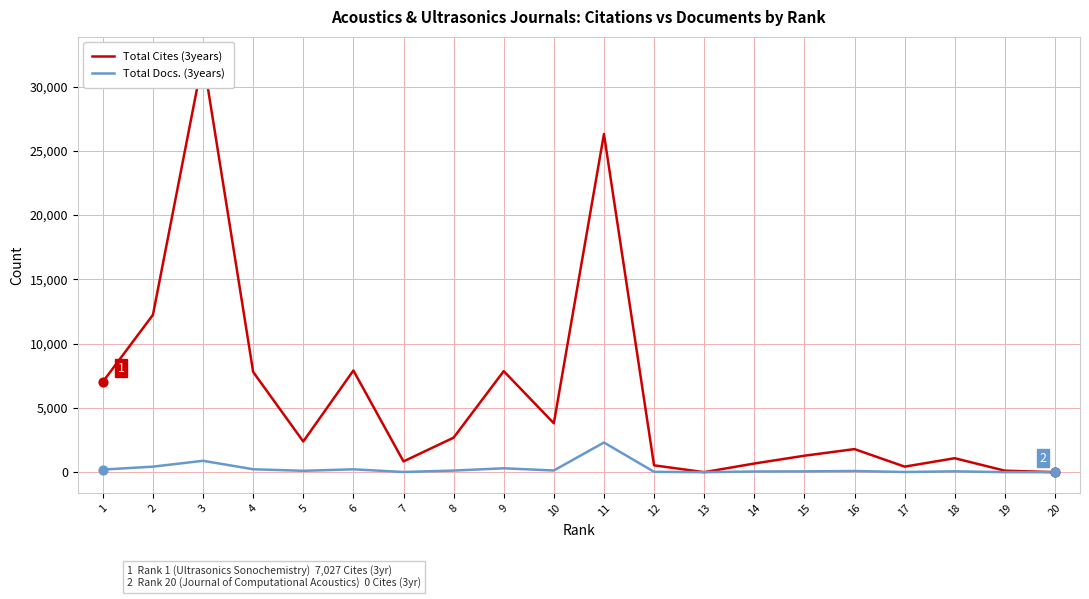

What are all the series names shown in the legend?

Total Cites (3years), Total Docs. (3years)